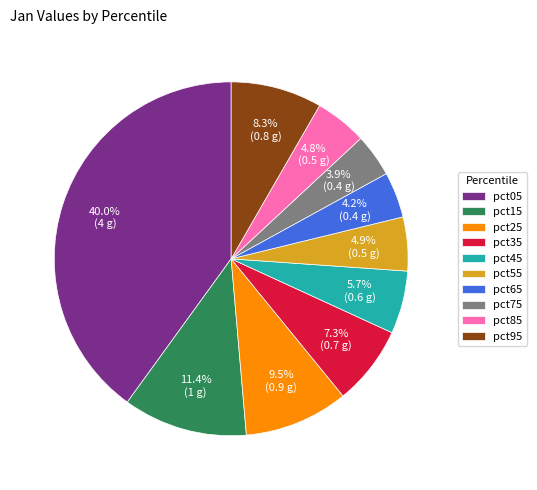

To the nearest percent, what is the difference between the largest and smallest slice percentages?

36%